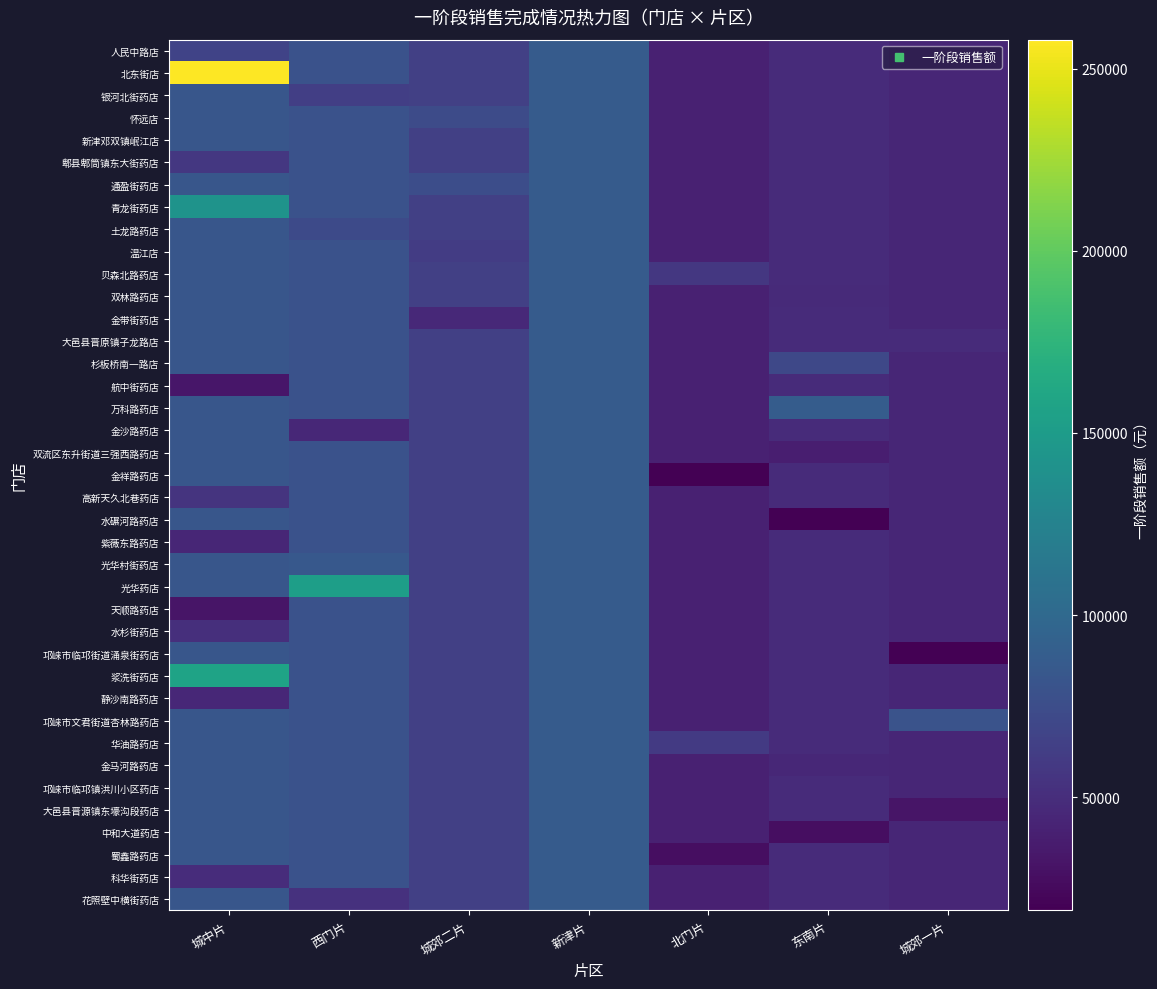

What is the total value across all series at 东南片?

1882549.6